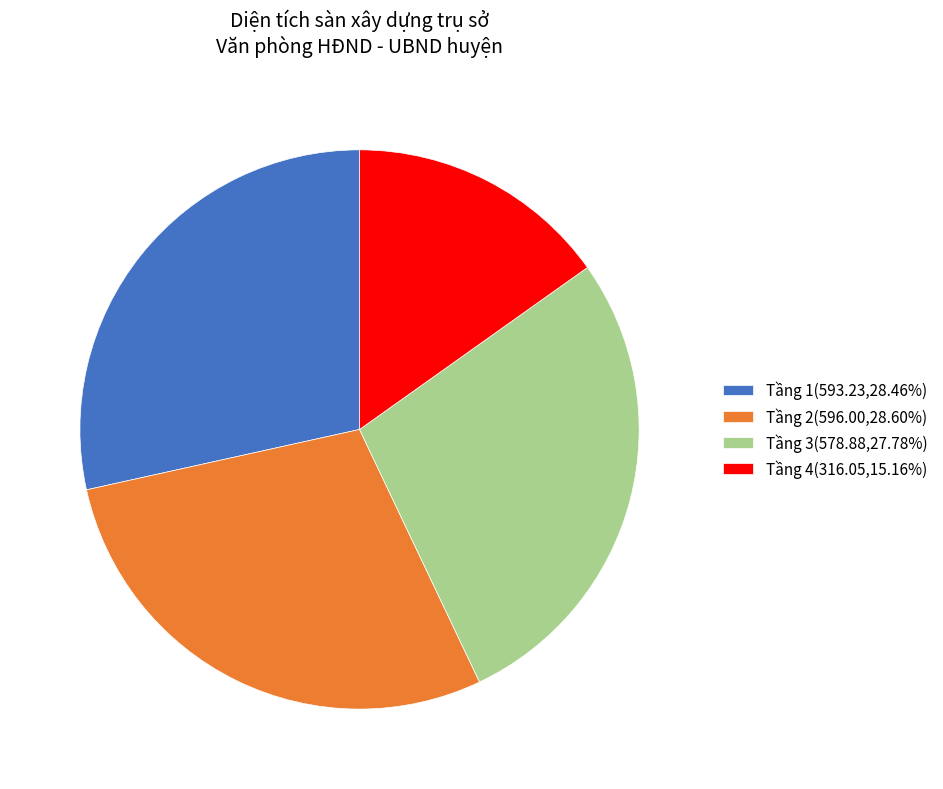

Is there a majority slice in this chart?

No